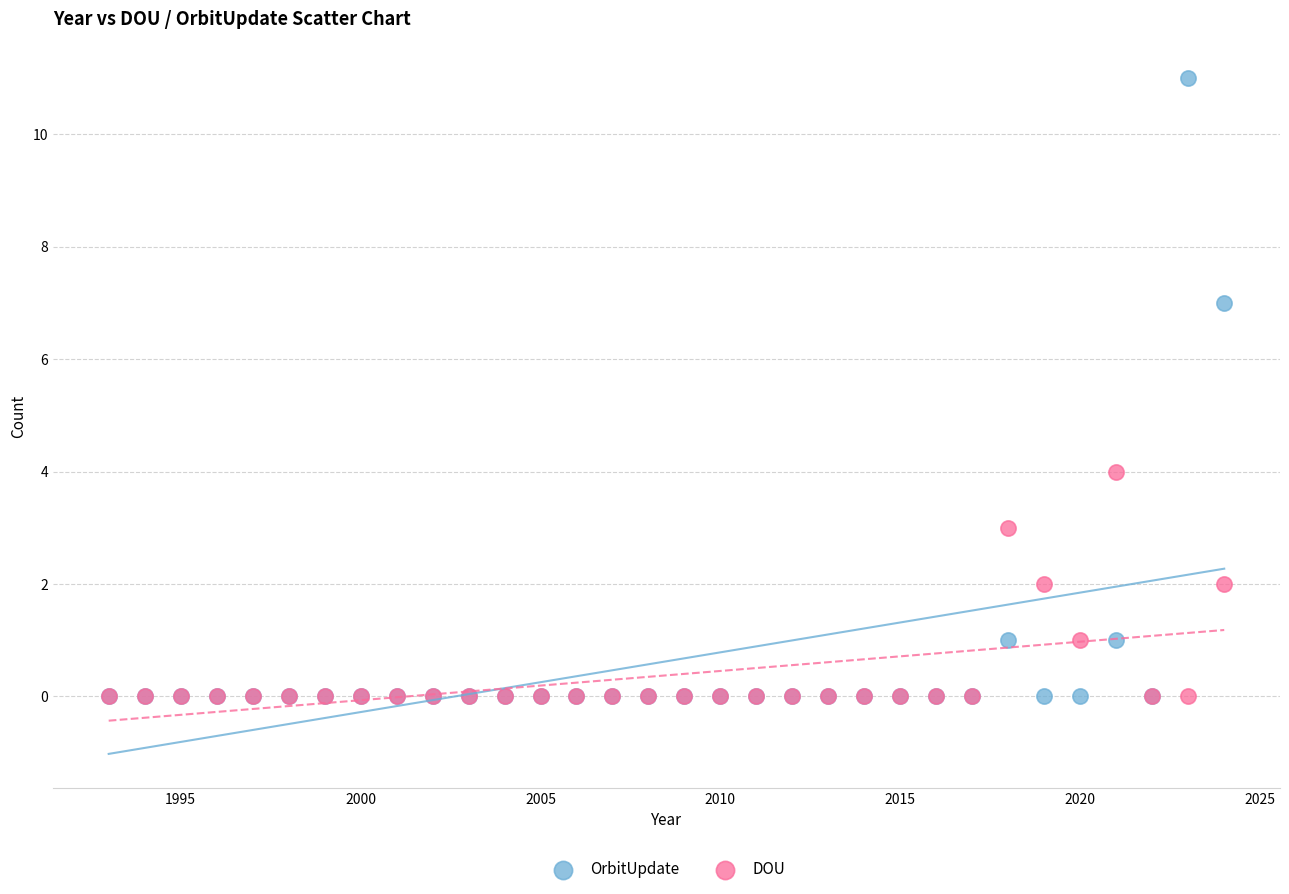

In the OrbitUpdate series, what Y value is closest to 5?

7